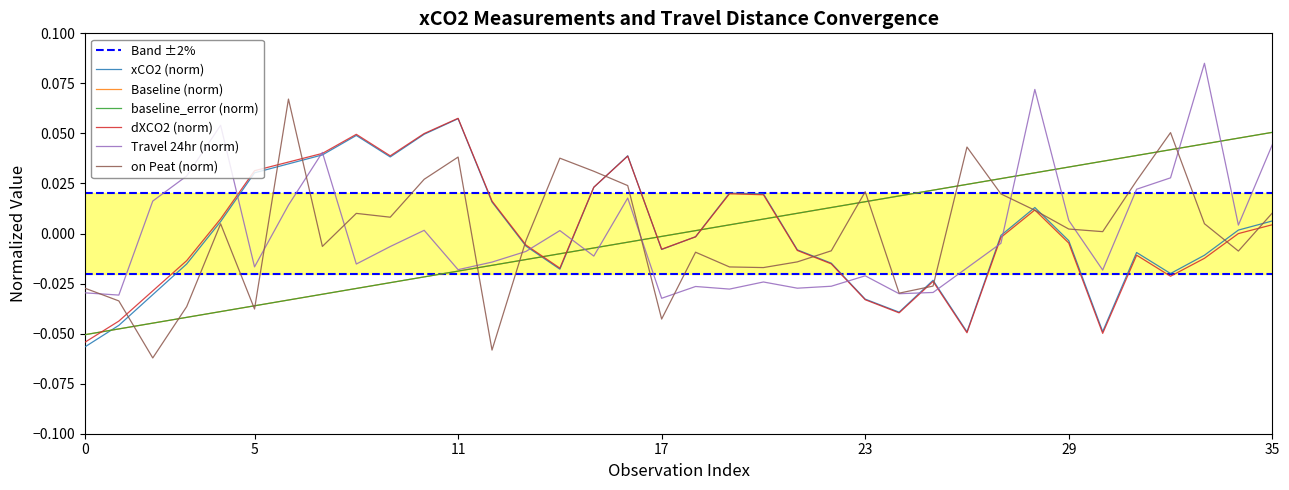

What is the maximum value for xCO2?

0.1